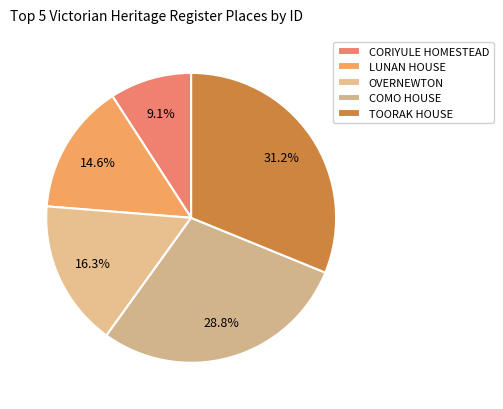

Count the number of slices in the pie.

5